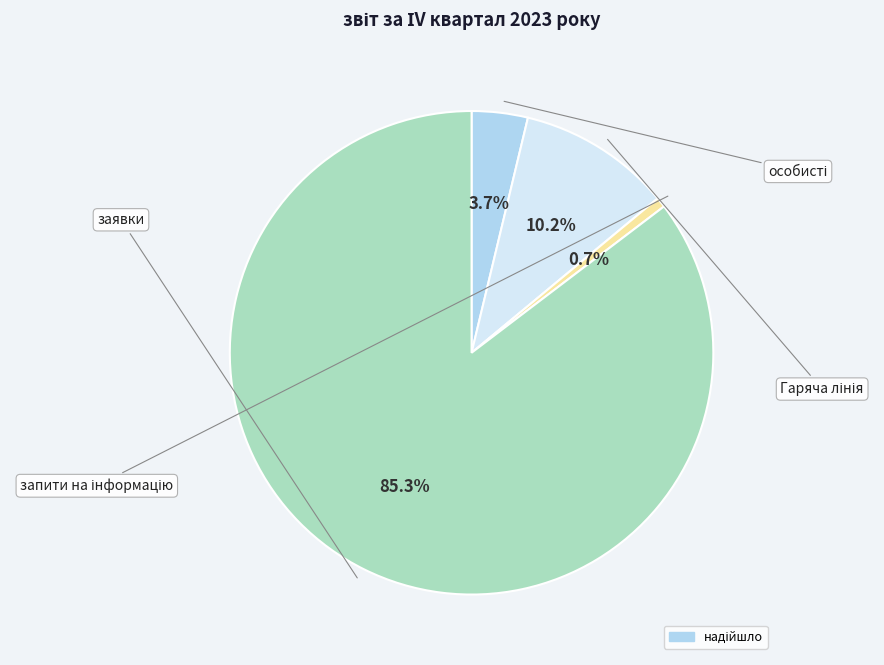

Is there any slice that represents more than half of the pie?

Yes